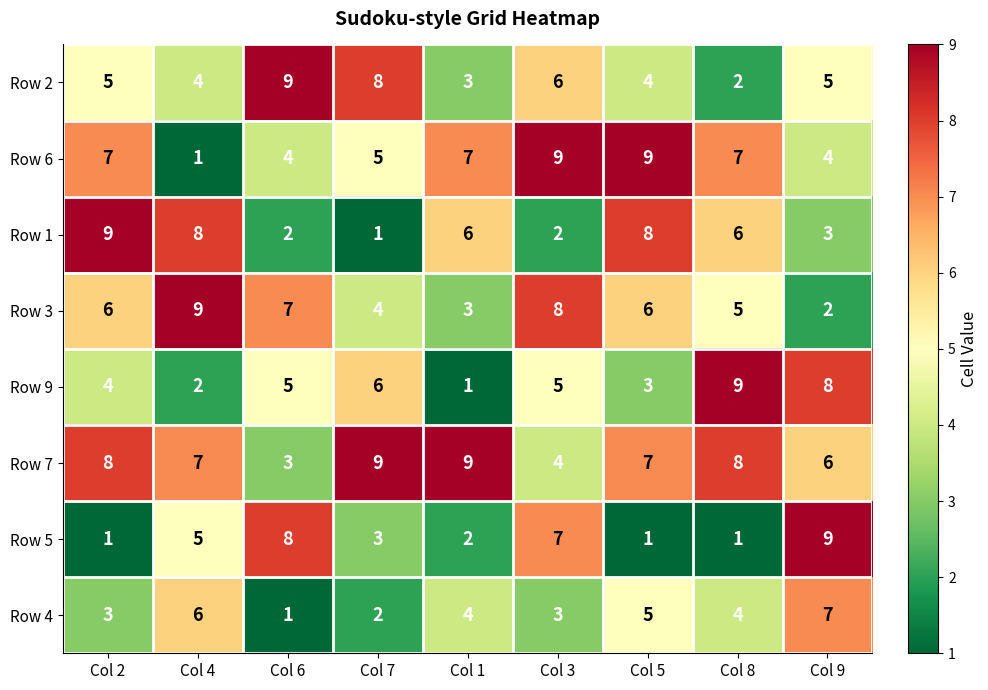

At Col 2, list the series in order from smallest to largest.

Row 5, Row 4, Row 9, Row 2, Row 3, Row 6, Row 7, Row 1